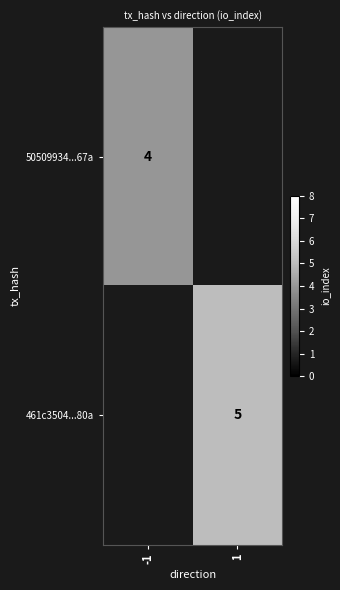

True or false: 461c3504...80a has a value of 7 at 1.

False